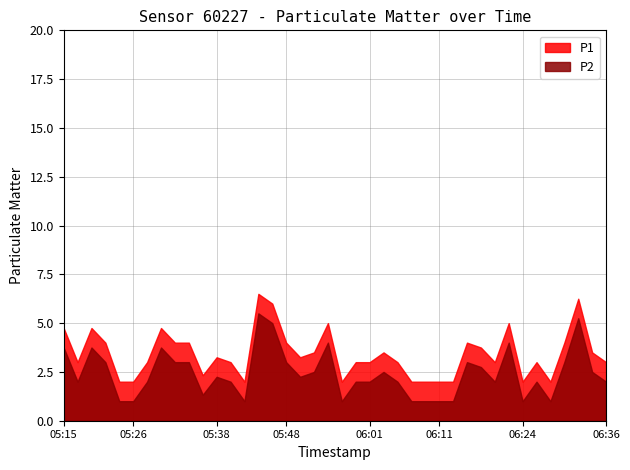

True or false: P1 has a value of 4.0 at 05:32.

True